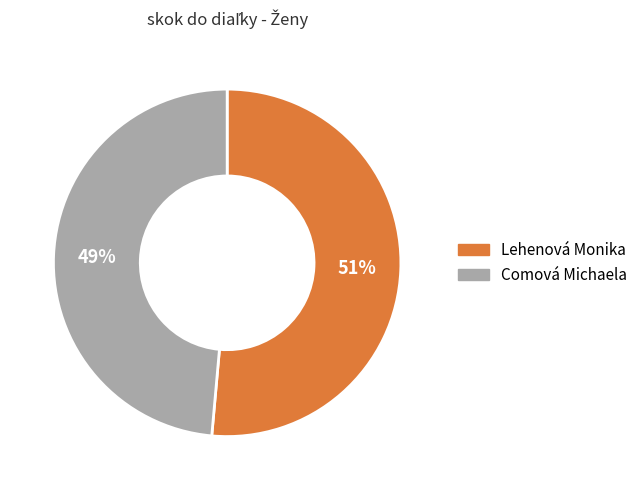

Is it true that Lehenová Monika is 40% of the pie?

False